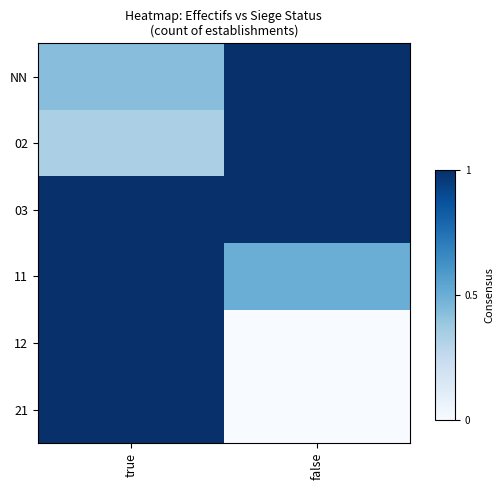

Which series has the widest spread of values?

12